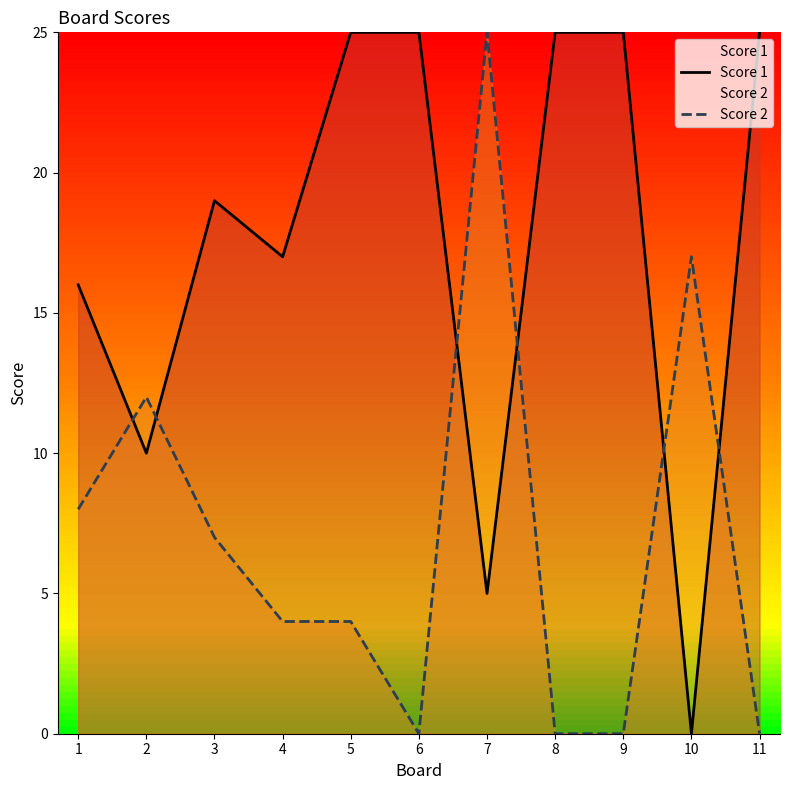

The value of Score 2 at 5 is 4. True or false?

True